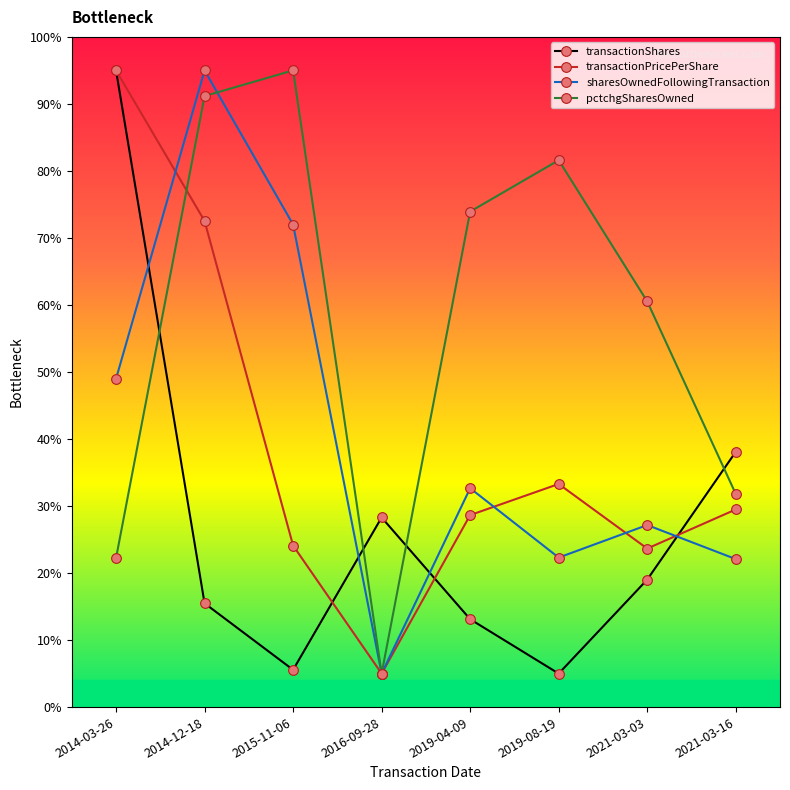

What is the difference between the transactionPricePerShare values at 2019-08-19 and 2021-03-03?

9.6